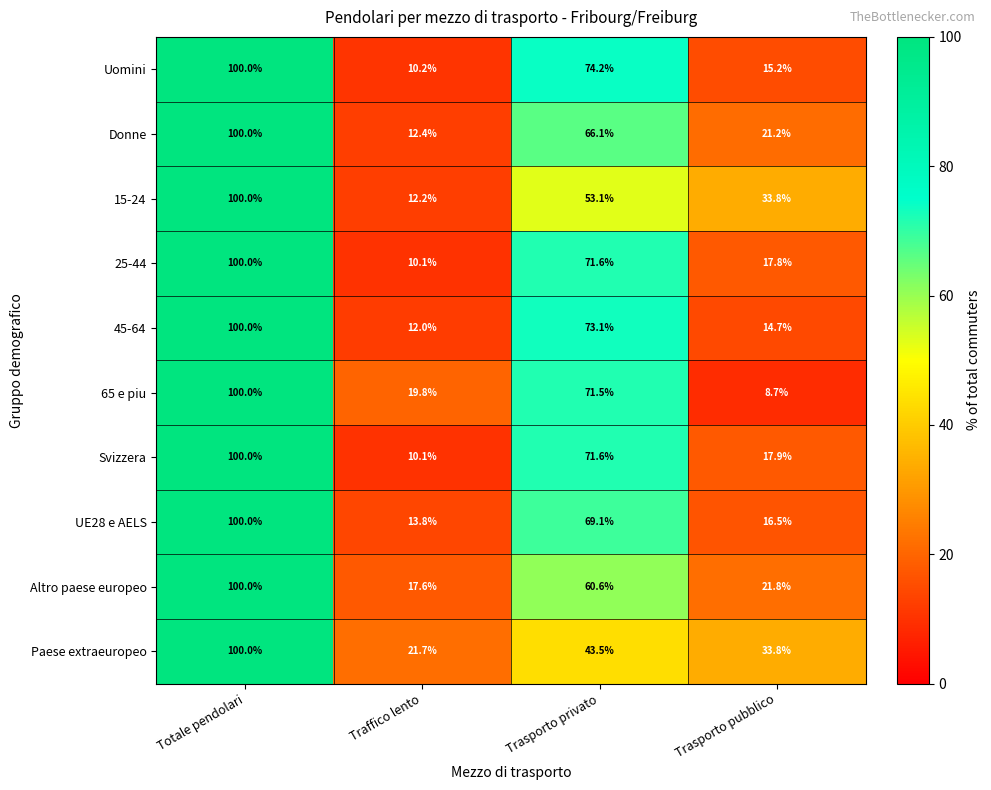

Which series changed the most between Trasporto privato and Trasporto pubblico?

65 e piu